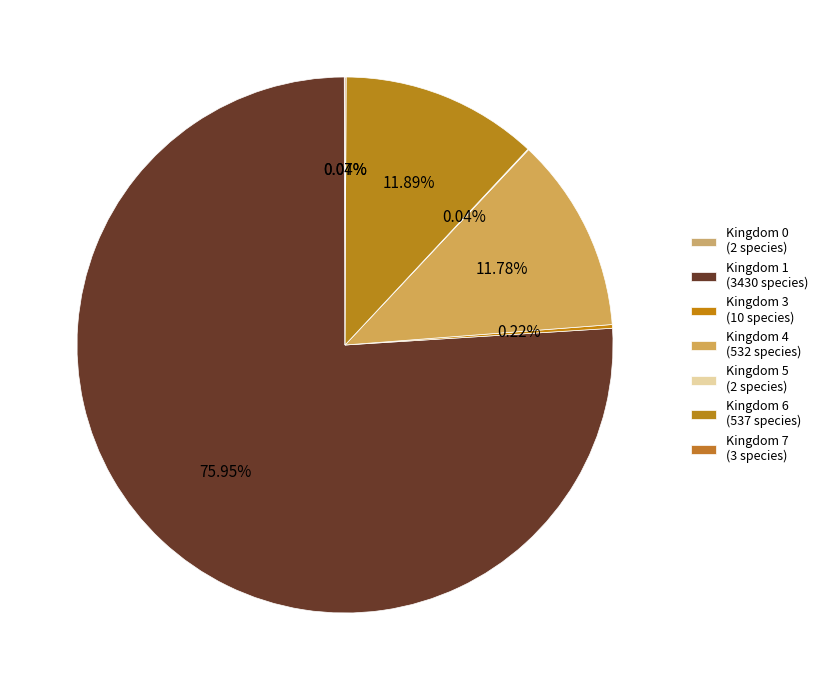

Which slice is the largest?

1